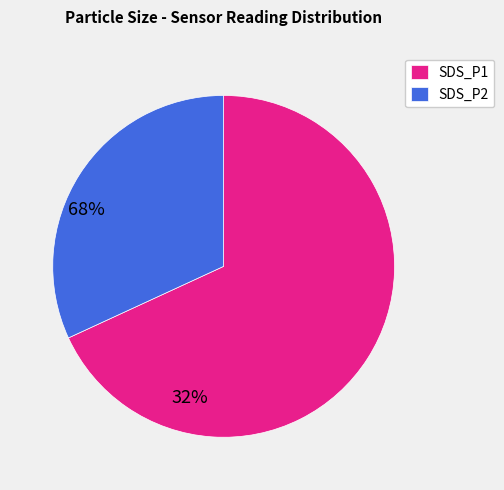

How many slices are in this pie chart?

2